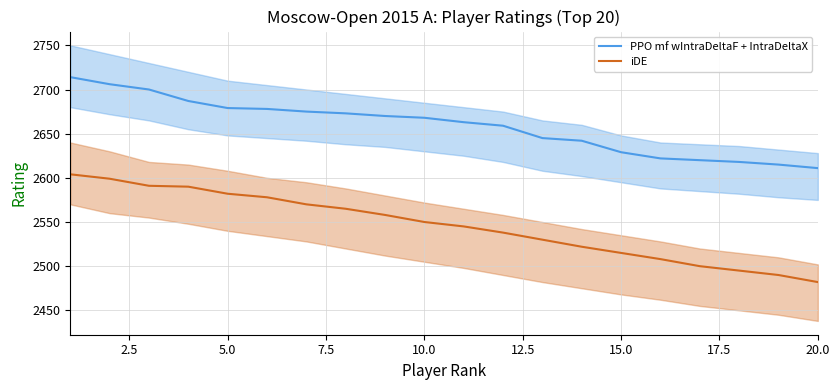

List the series in order of their peak value, lowest first.

iDE, PPO mf wIntraDeltaF + IntraDeltaX